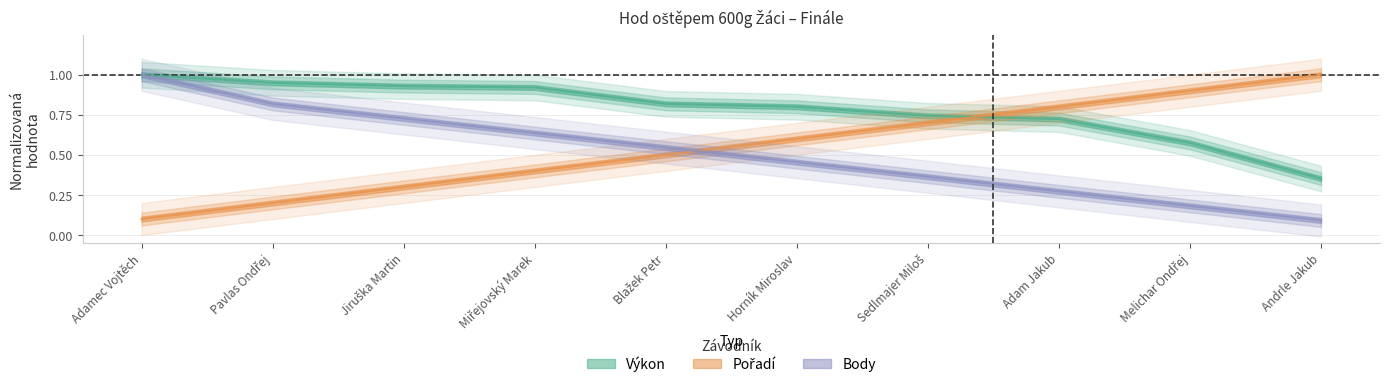

True or false: Výkon and Body intersect in this chart.

False